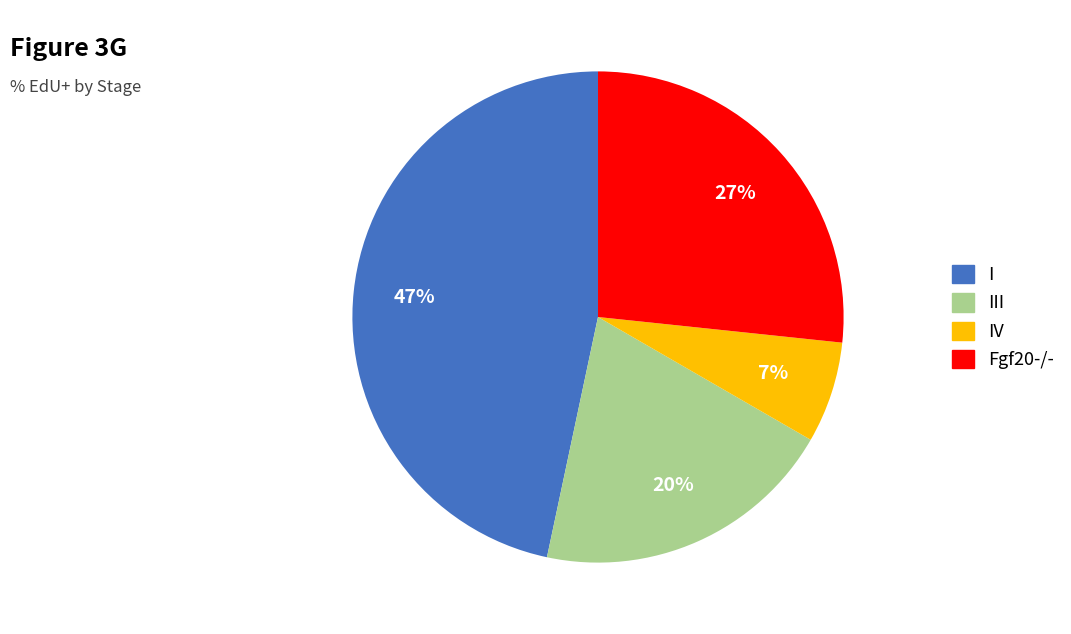

To the nearest percent, what is the average slice percentage?

25%